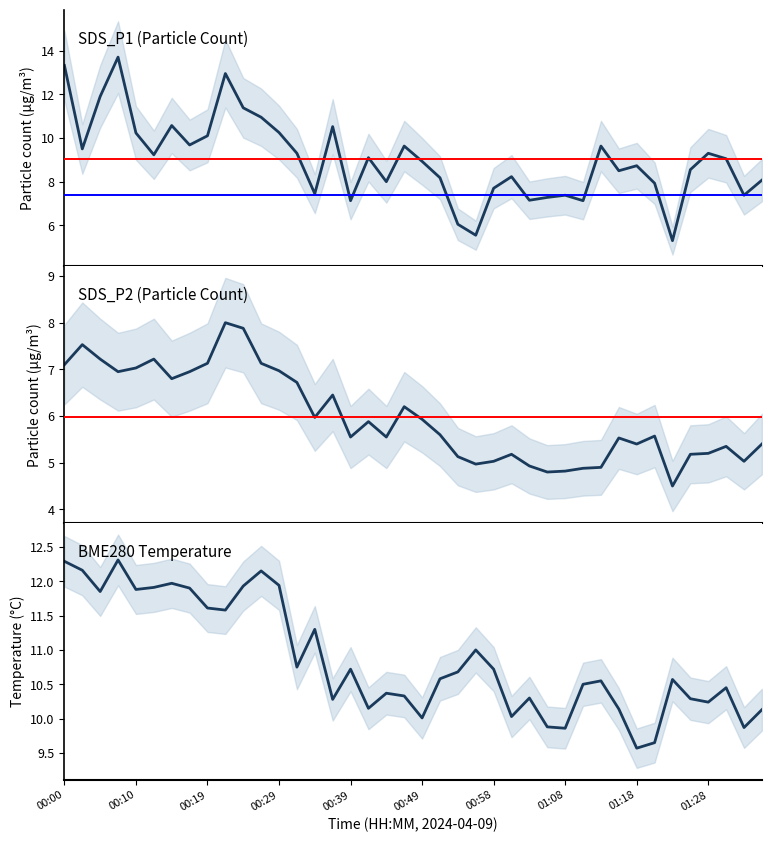

Is it true that BME280_temperature equals 10.4 at 37?

True